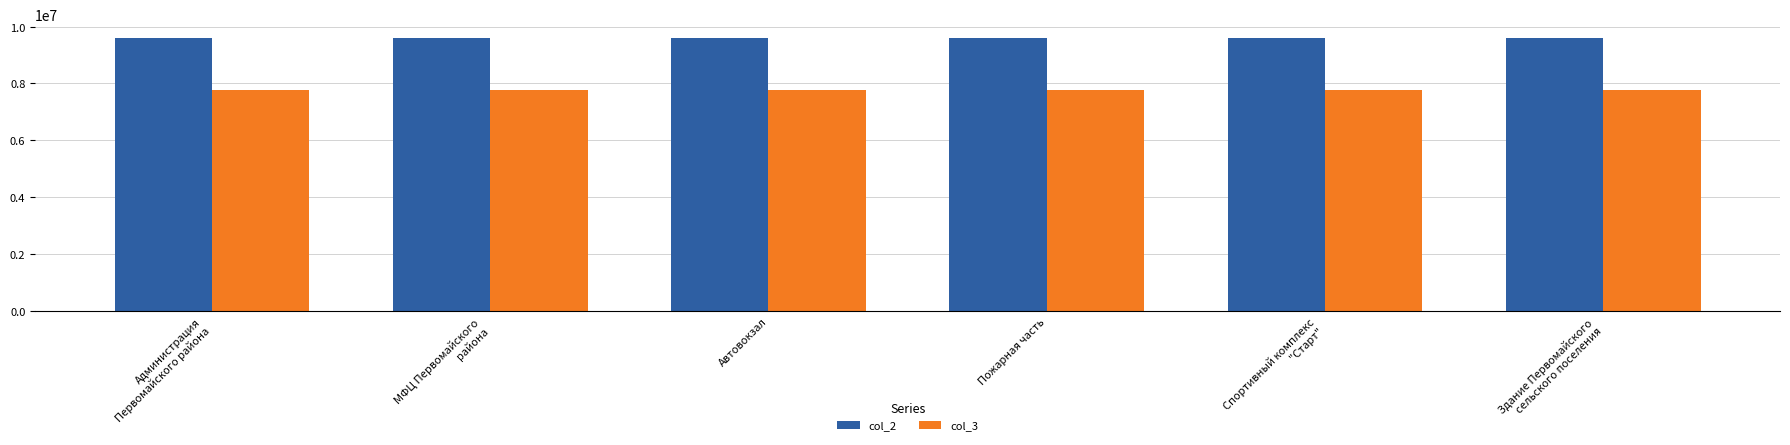

What is the difference between the highest and lowest values at Автовокзал?

1824871.3